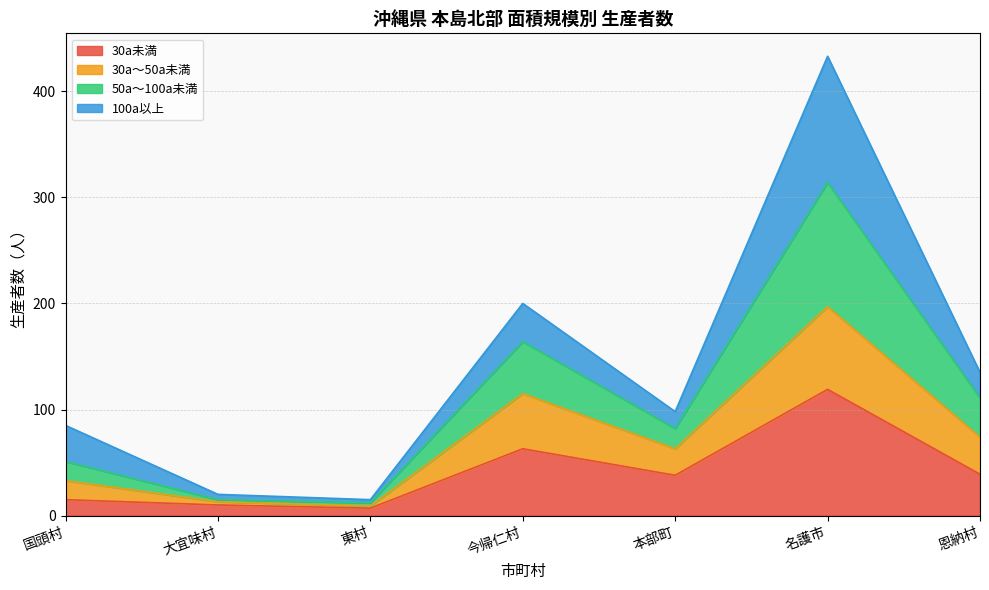

List the labels in order of 30a未満 value, smallest first.

東村, 大宜味村, 国頭村, 本部町, 恩納村, 今帰仁村, 名護市